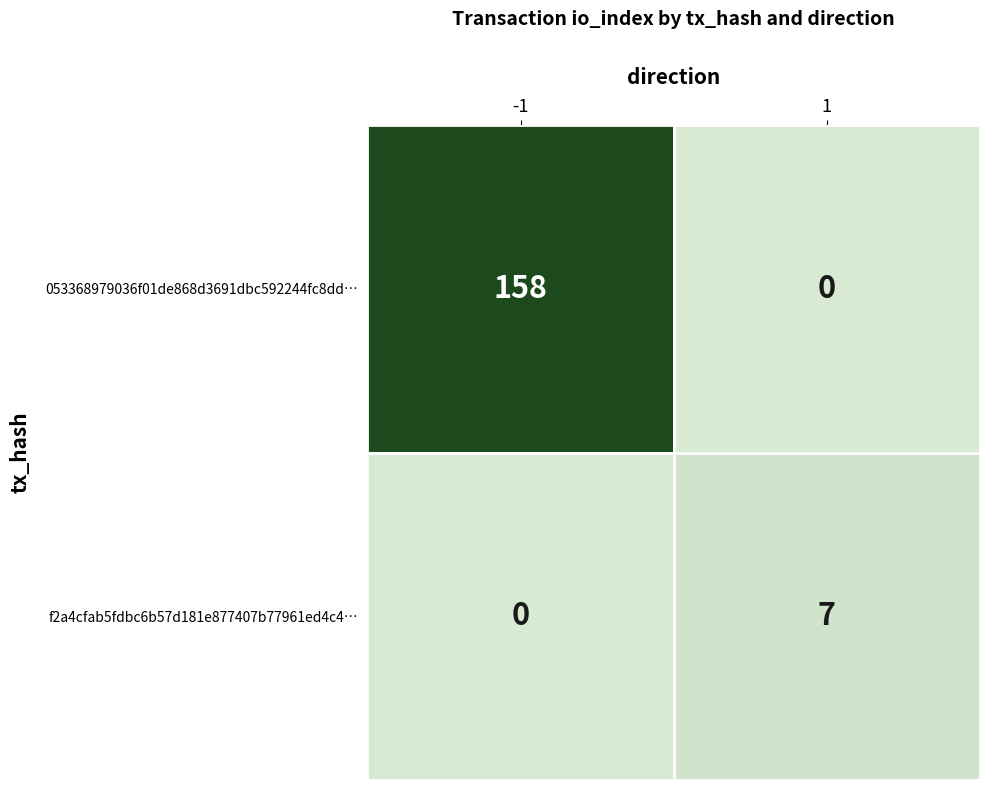

True or false: f2a4cfab5fdbc6b57d181e877407b77961ed4c4… has a value of 7 at 1.

True